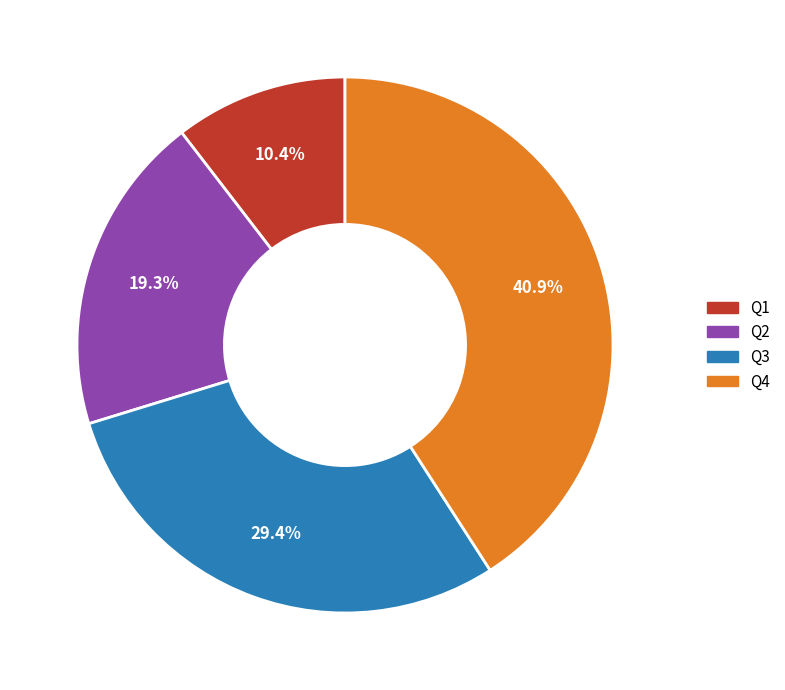

Does any single category account for the majority?

No